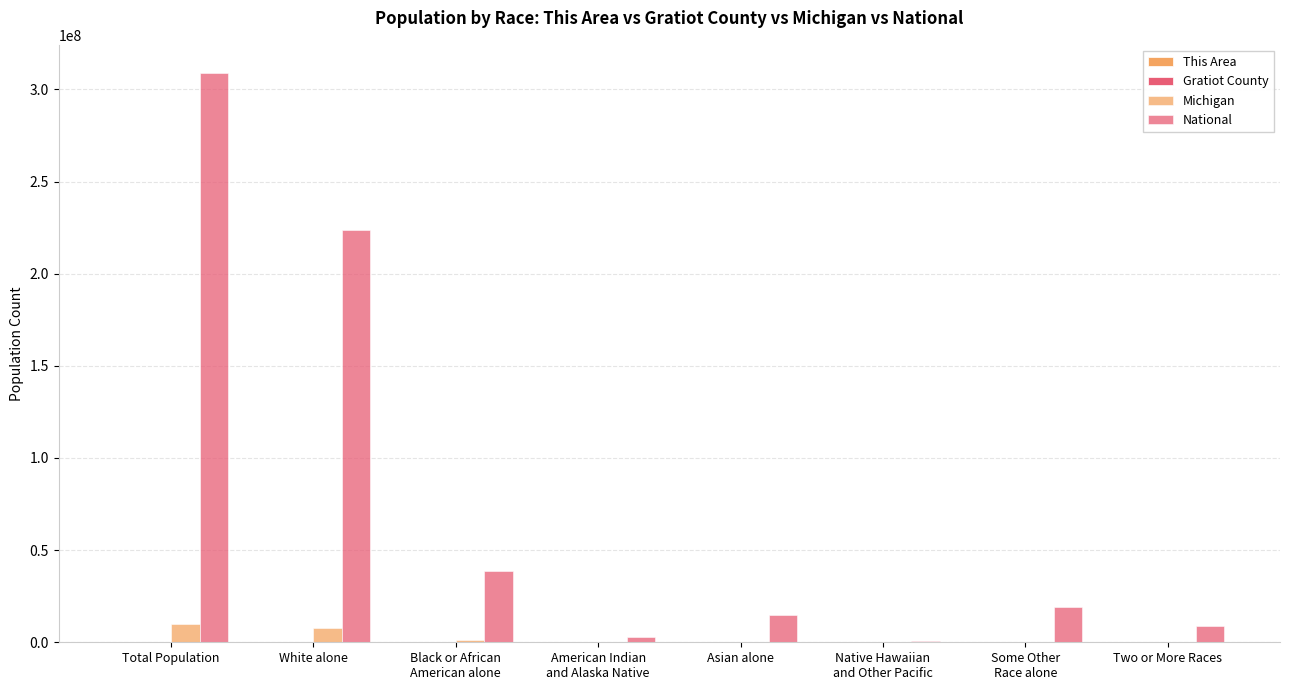

What is the spread (max minus min) of values at Native Hawaiian
and Other Pacific?

540012